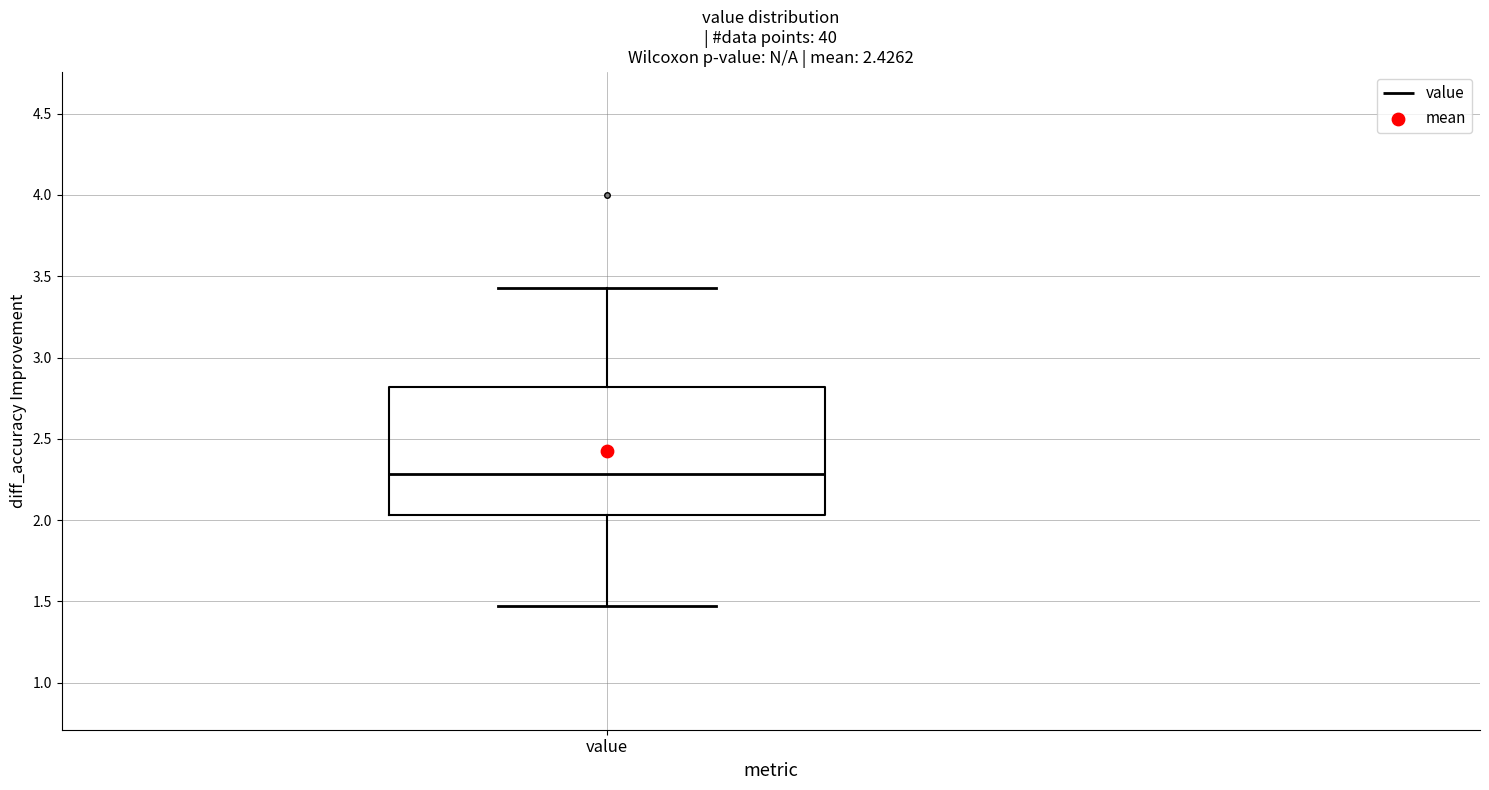

Transcribe this box plot: give where the median line is, the range the box spans, and where the two whiskers end, as read against the y-axis. The values are not printed on the chart, so give them approximately, as read against the axis.

median 2.30, box 2.05 to 2.80, whiskers 1.45 to 3.45